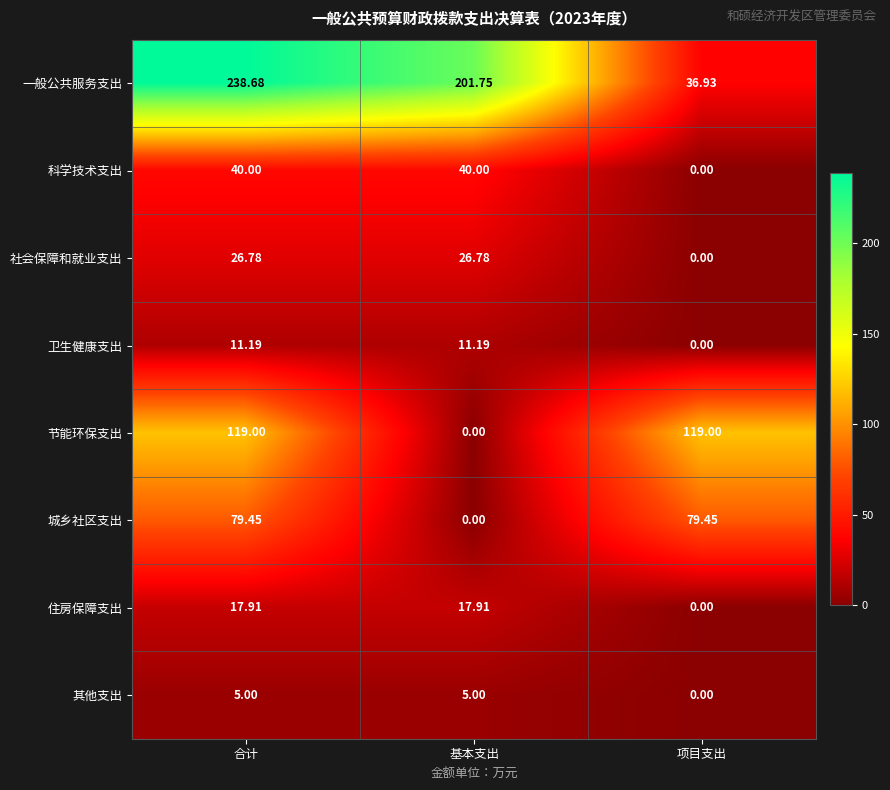

List the series in order of their peak value, highest first.

一般公共服务支出, 节能环保支出, 城乡社区支出, 科学技术支出, 社会保障和就业支出, 住房保障支出, 卫生健康支出, 其他支出